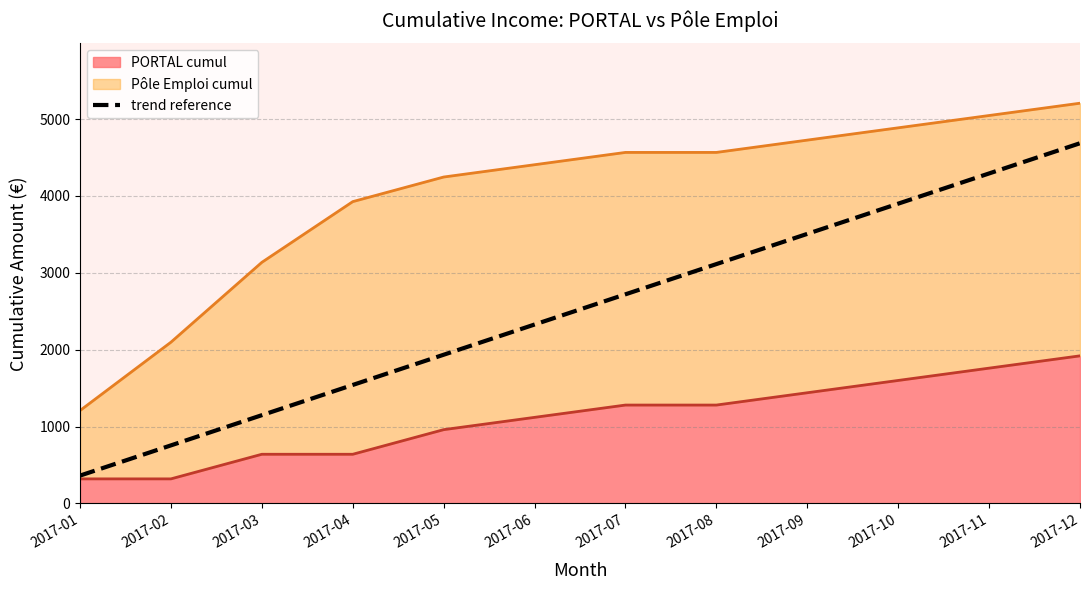

Is it true that the value at 2017-05 is 1934.4?

True